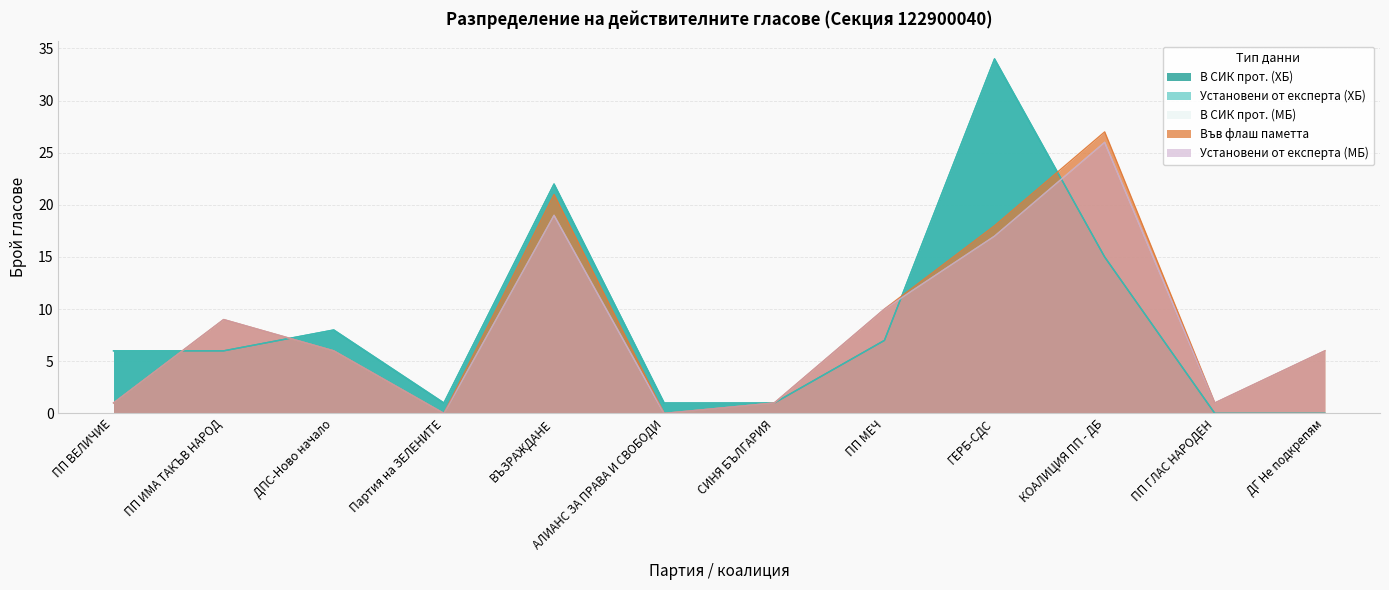

At which label does Установени от експерта (МБ) first exceed 6?

ПП ИМА ТАКЪВ НАРОД